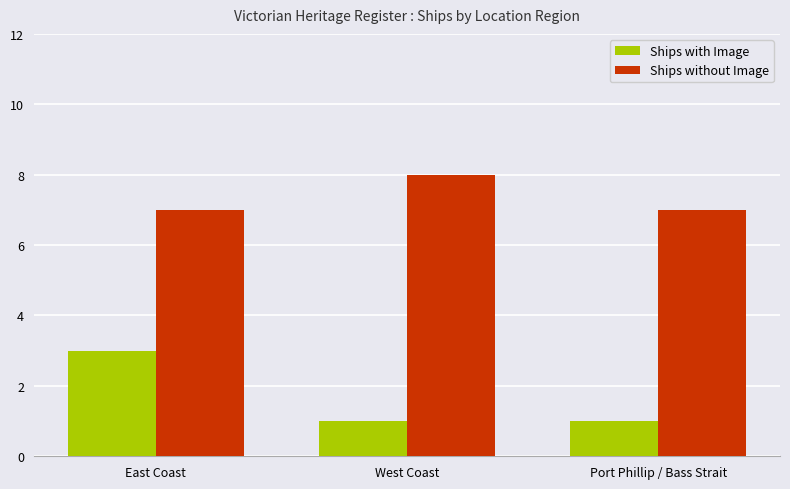

At Port Phillip / Bass Strait, list the series in order from smallest to largest.

Ships with Image, Ships without Image